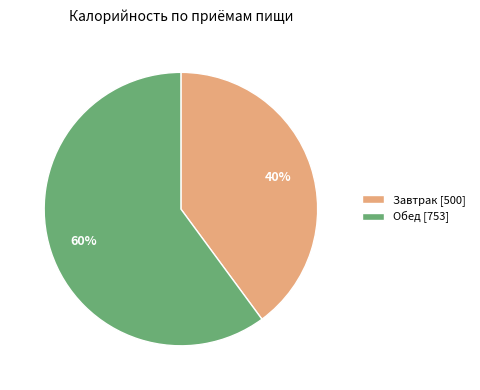

To the nearest percent, what is the difference between the Завтрак and Обед slice percentages?

20%